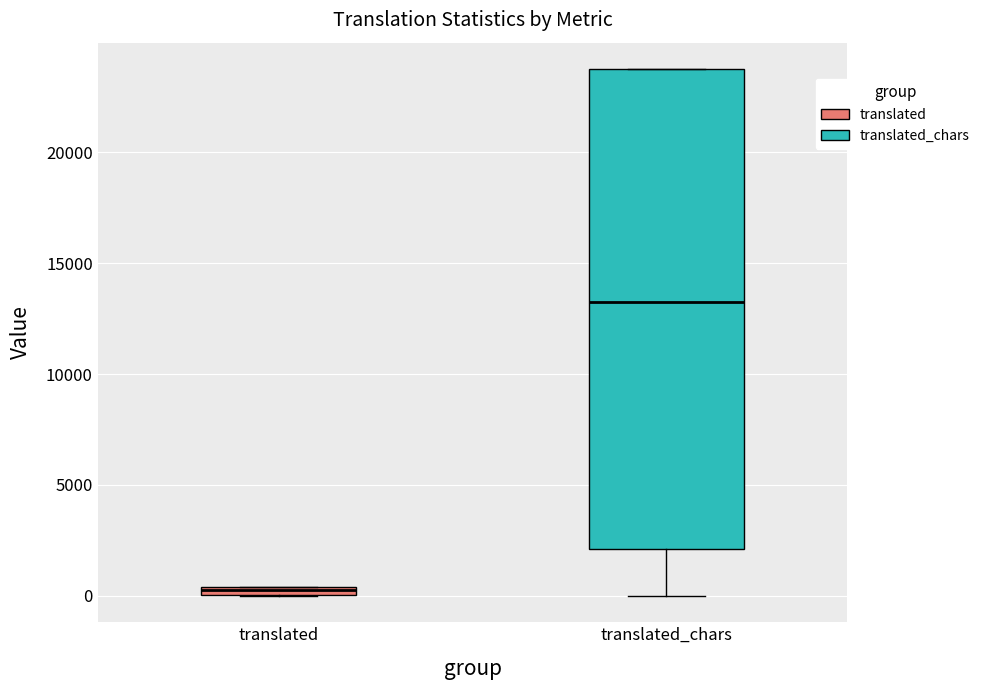

Which box has the highest median line?

translated_chars